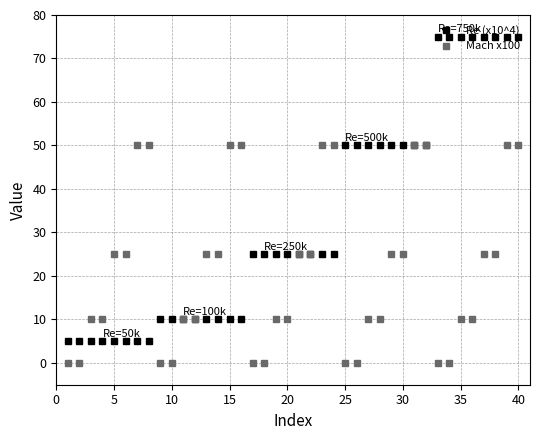

How many lines are shown in the chart?

2